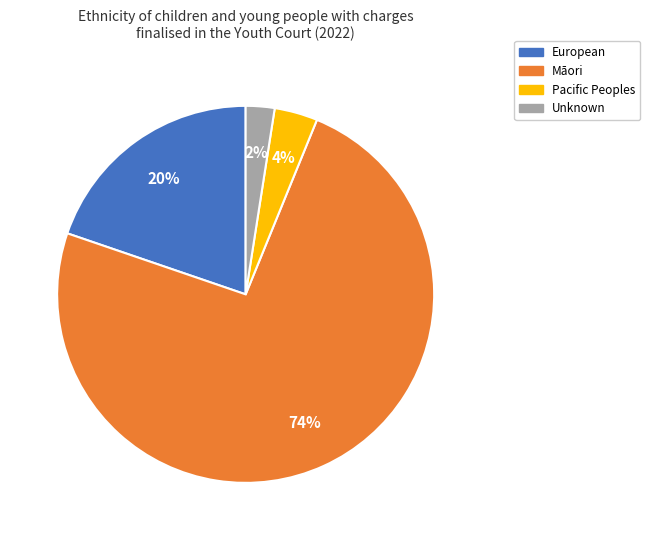

Is there a majority slice in this chart?

Yes